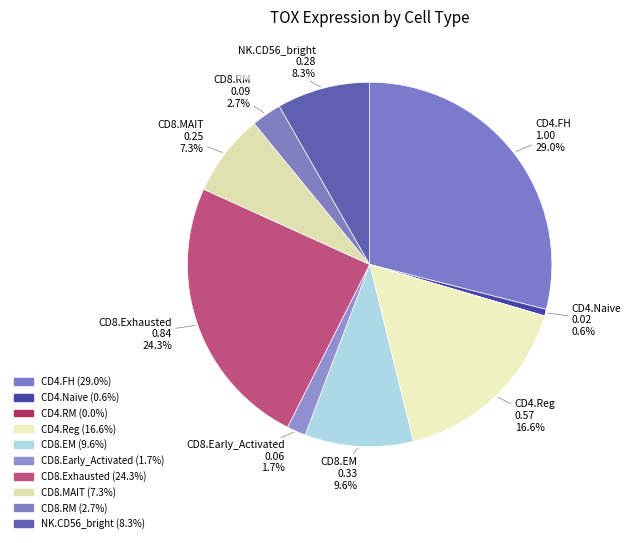

True or false: CD8.Early_Activated accounts for 2% of the total.

True